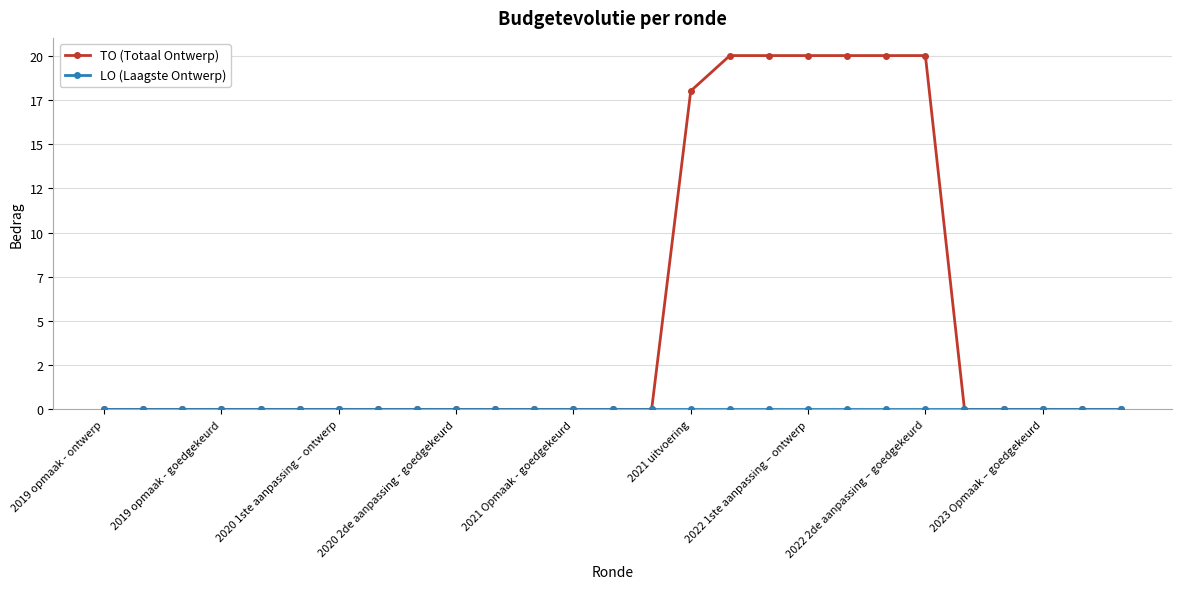

True or false: TO (Totaal Ontwerp) and LO (Laagste Ontwerp) intersect in this chart.

False